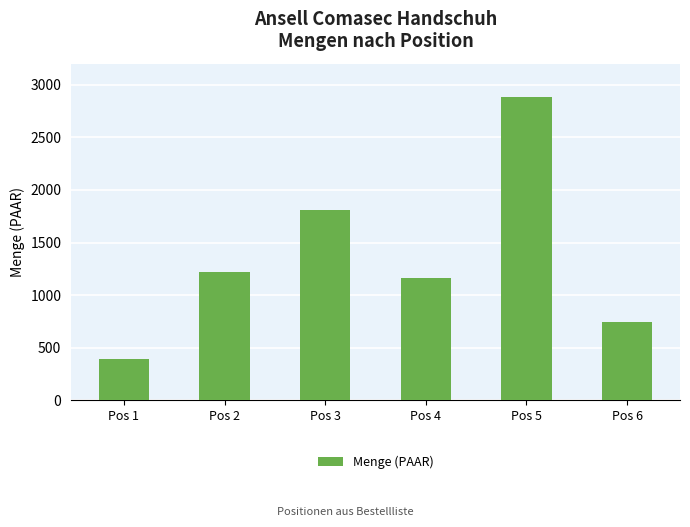

True or false: the data shows 1164 at Pos 4.

True